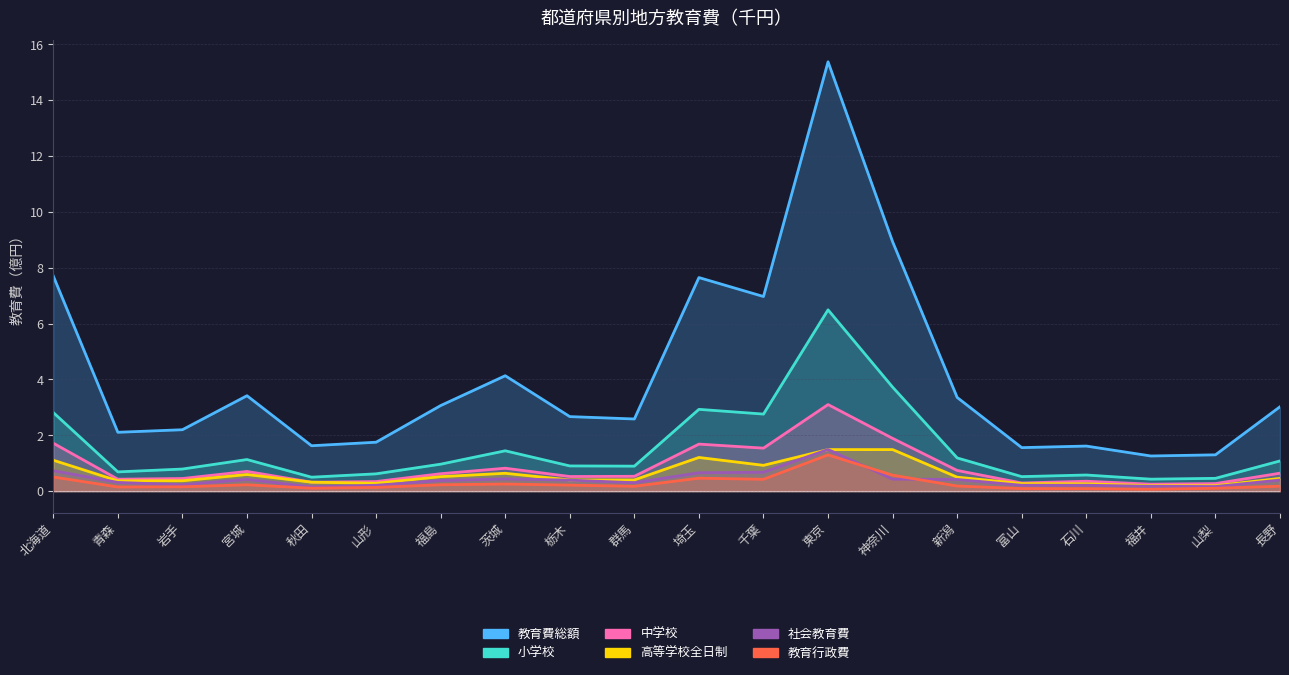

What is the difference between the highest and lowest values at 青森?

2.0